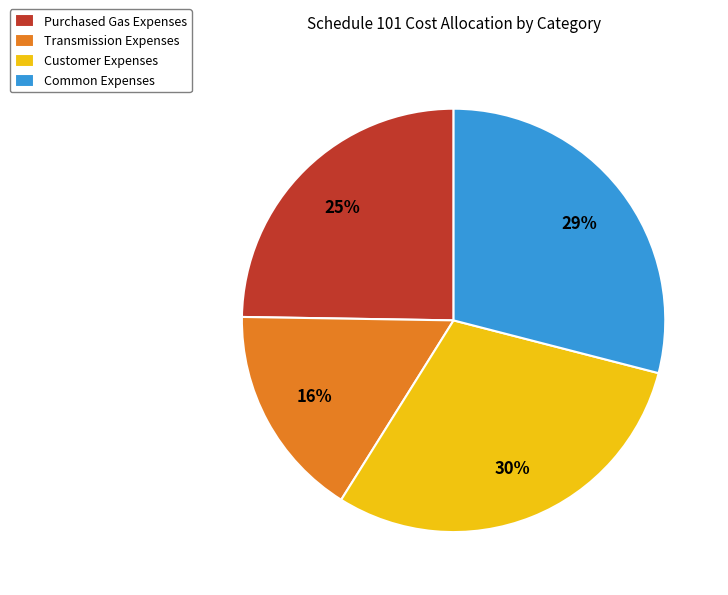

Is the sum of Common Expenses and Transmission Expenses greater than half?

No